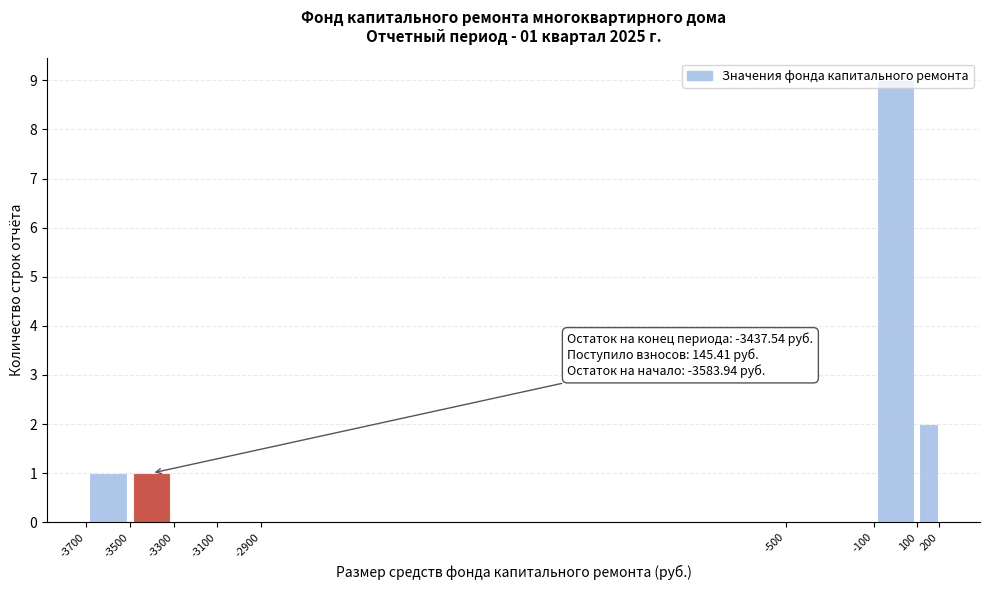

Which range on the x-axis has the tallest bar?

-100 to 100